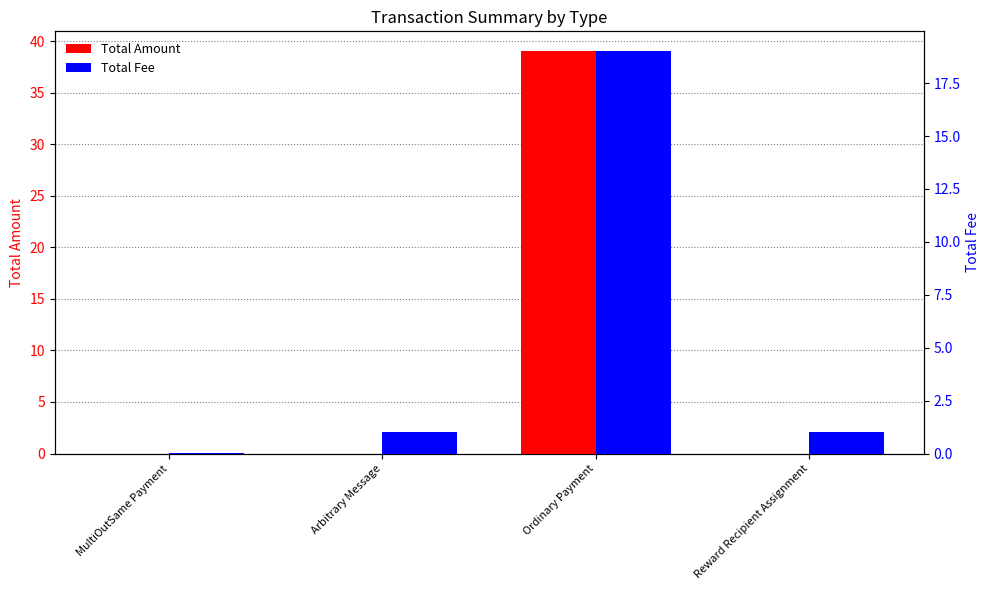

Reading left to right, transcribe all the data shown in this chart.

Total Amount: MultiOutSame Payment=0.0	Arbitrary Message=0.0	Ordinary Payment=39.0	Reward Recipient Assignment=0.0
Total Fee: MultiOutSame Payment=0.0	Arbitrary Message=1.0	Ordinary Payment=19.0	Reward Recipient Assignment=1.0